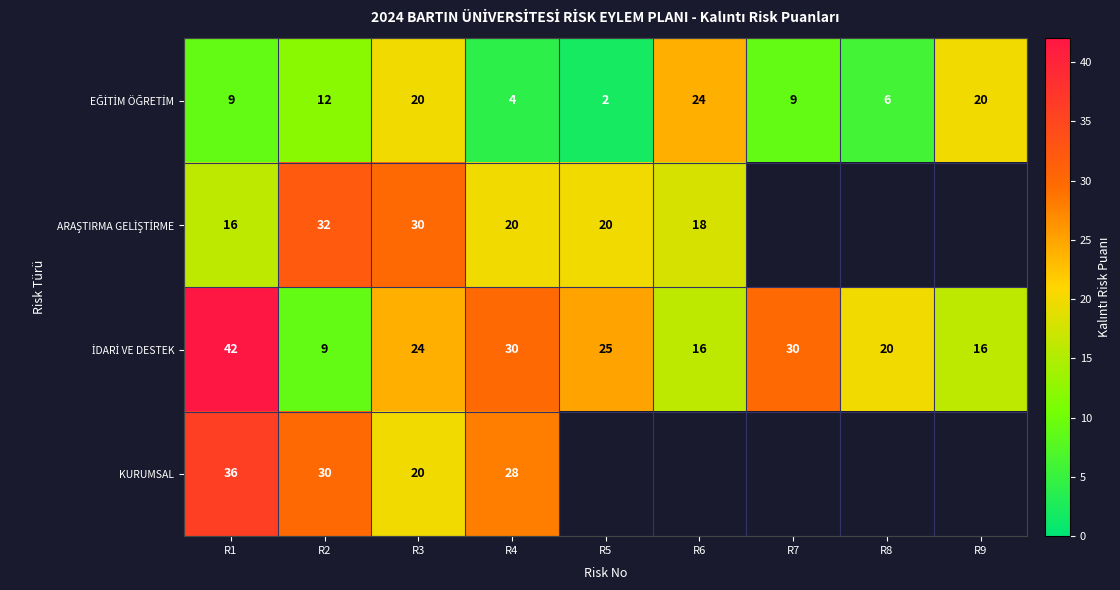

The value of KURUMSAL at R3 is 27. True or false?

False